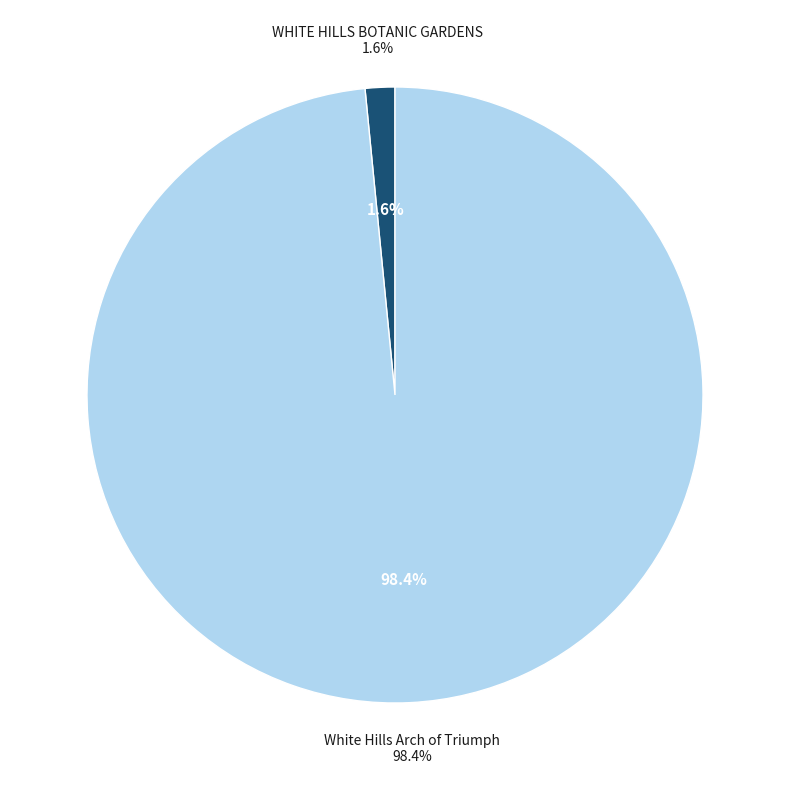

Rank the categories by value from lowest to highest.

WHITE HILLS BOTANIC GARDENS, White Hills Arch of Triumph